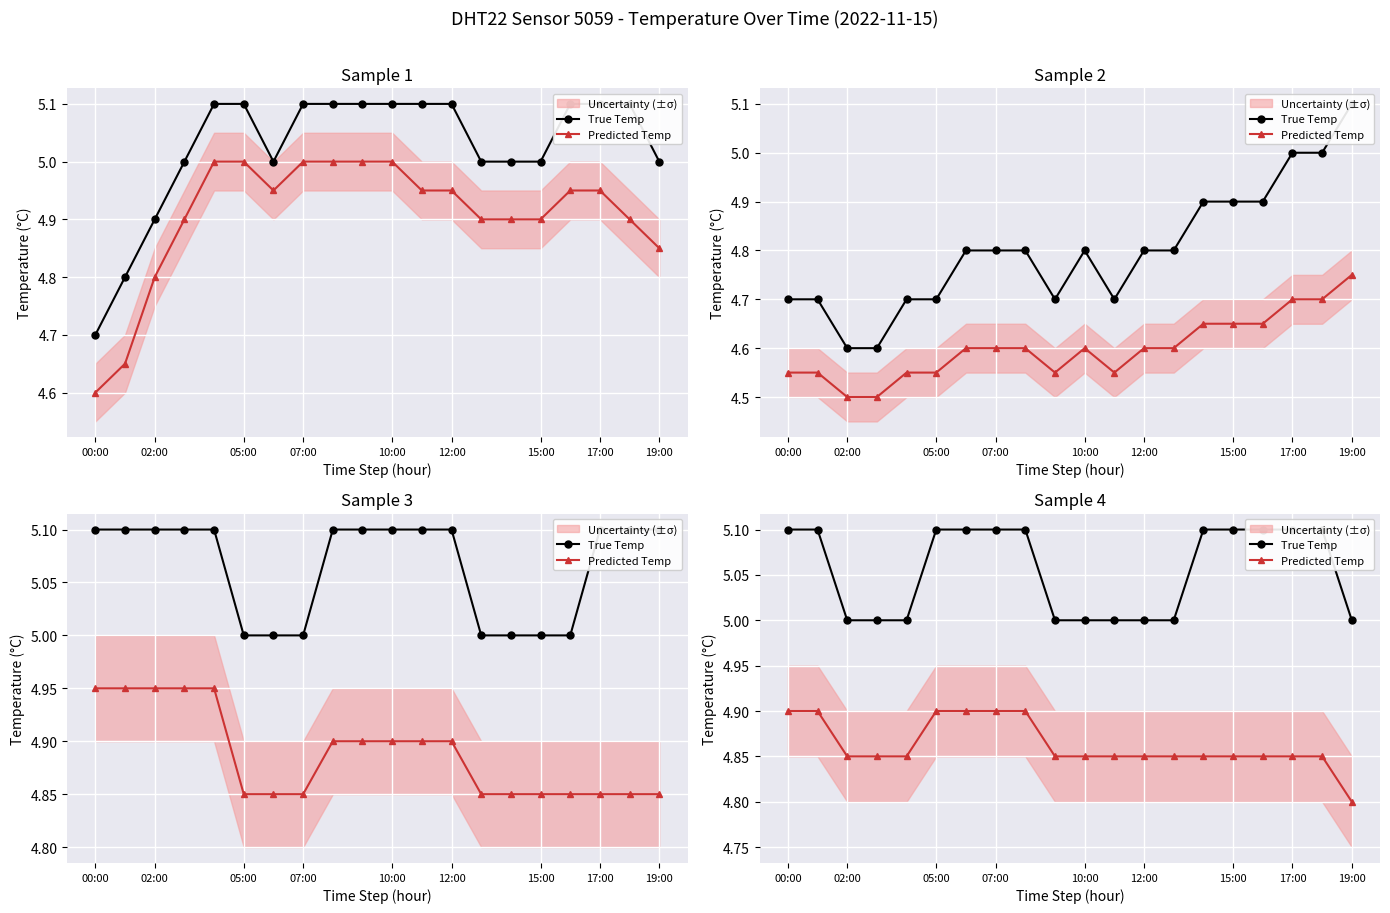

True or false: True Temp and Predicted Temp cross at least once.

False